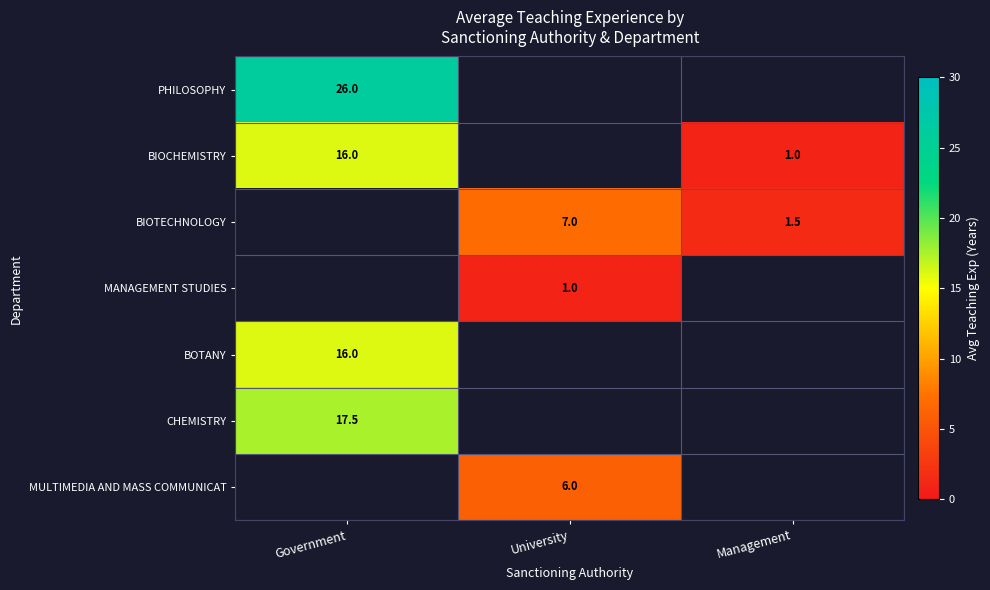

At how many categories does at least one series exceed 13?

1